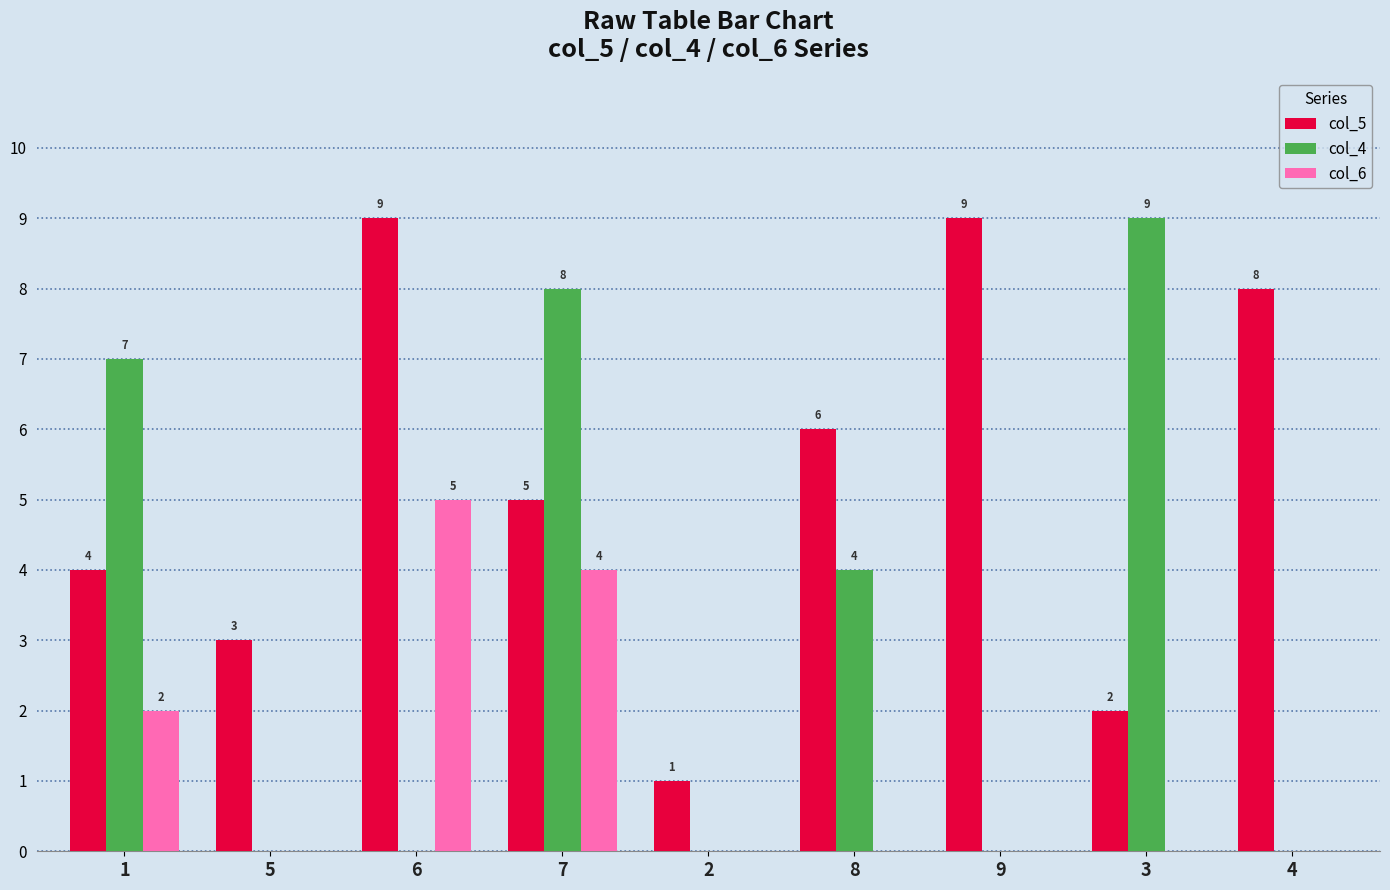

At which category is the sum across all series the highest?

7